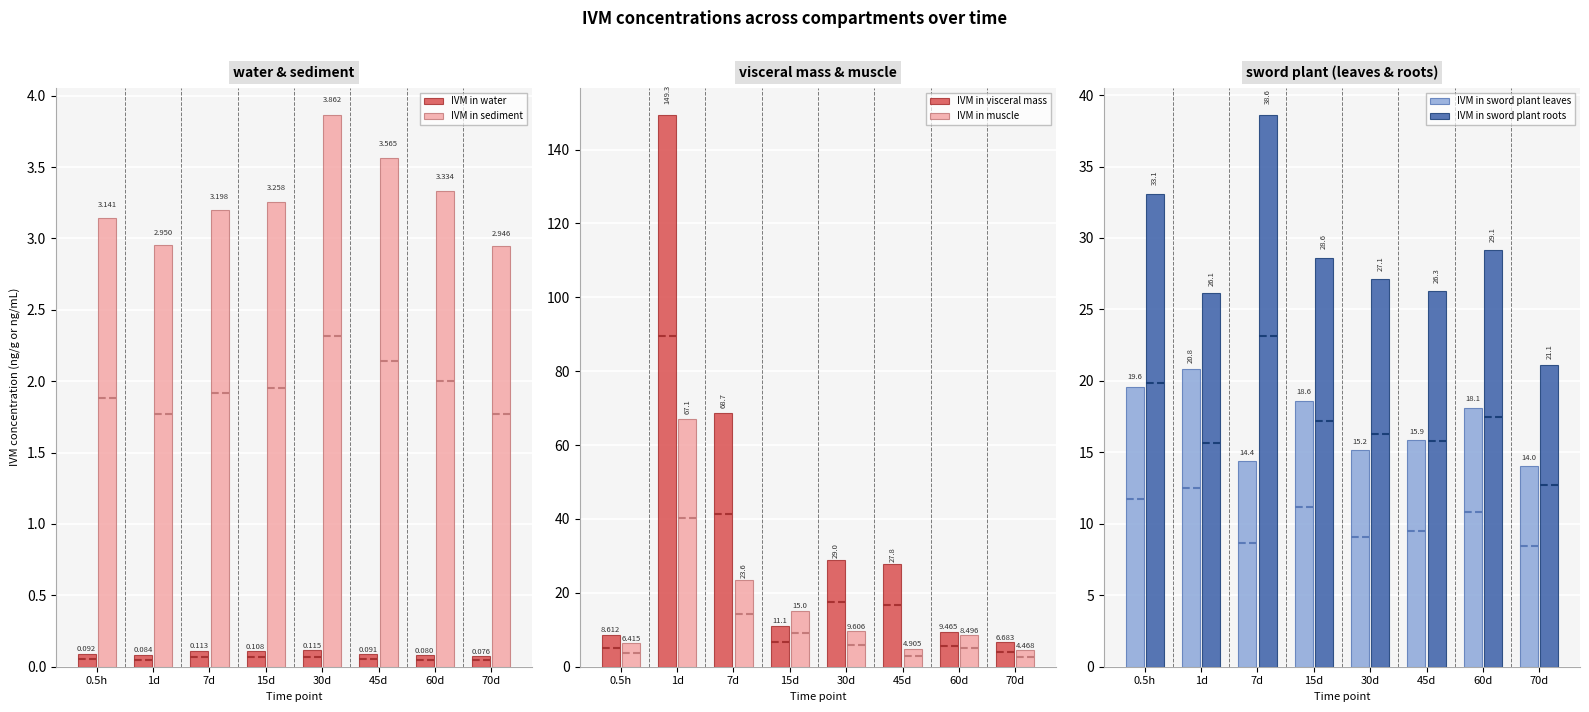

At how many categories does at least one series exceed 17?

8